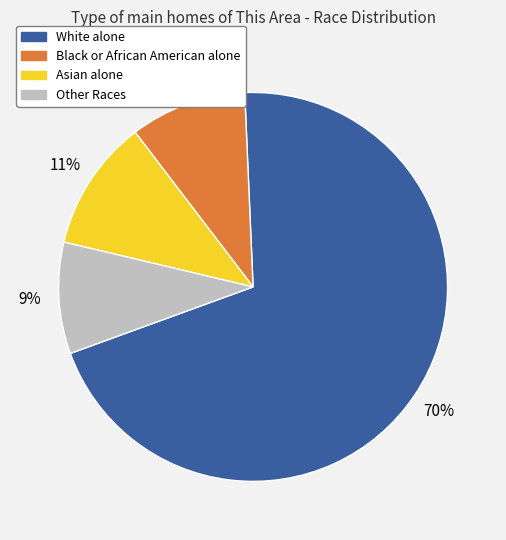

Which has a higher value, White alone or Asian alone?

White alone